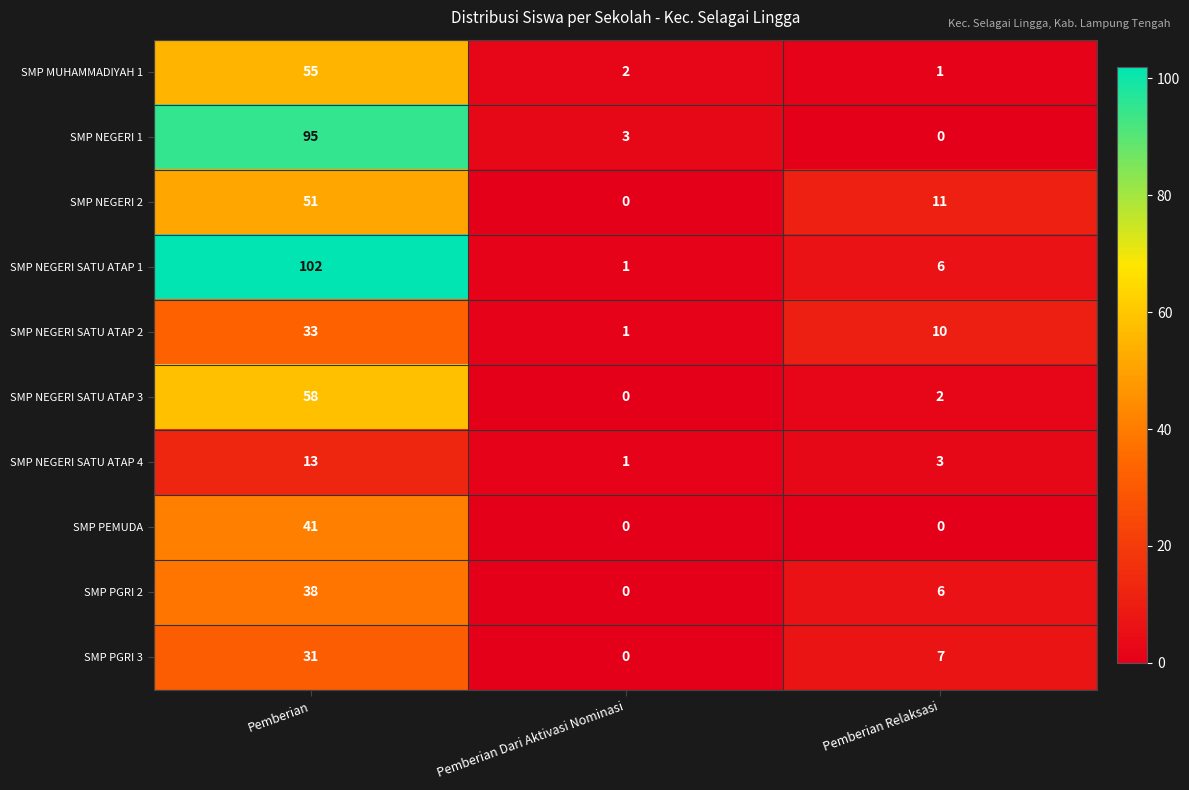

At which label is SMP NEGERI SATU ATAP 2 closest to 17?

Pemberian Relaksasi